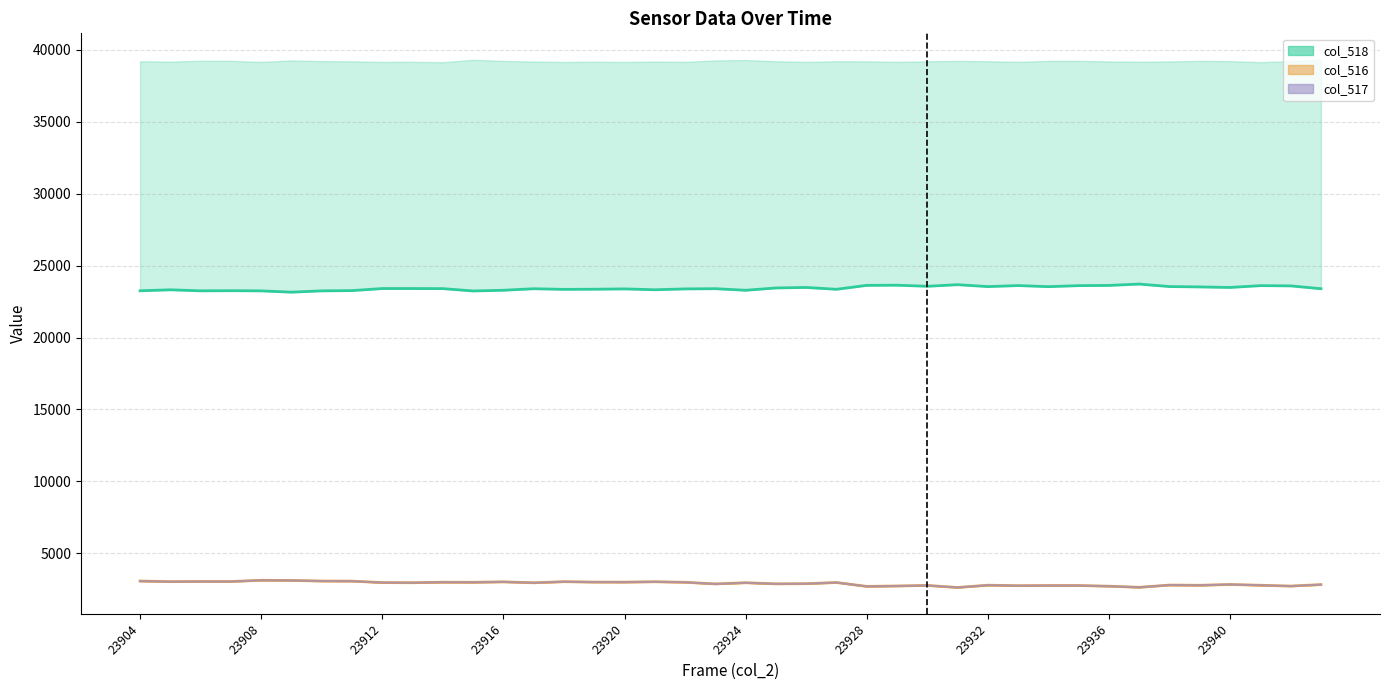

Reading right to left, list all the values displayed in this chart.

col_518 (line): 23396	23592	23609	23483	23520	23545	23719	23625	23609	23539	23614	23543	23675	23565	23639	23629	23355	23483	23448	23287	23397	23382	23323	23382	23360	23350	23394	23288	23239	23401	23408	23408	23264	23246	23156	23245	23257	23248	23320	23252
col_516 (line): 2817	2715	2772	2826	2771	2785	2629	2706	2753	2753	2742	2776	2617	2758	2722	2693	2962	2881	2870	2946	2865	2979	3015	2989	2992	3020	2944	3008	2978	2983	2949	2958	3058	3065	3107	3119	3032	3034	3023	3065
col_517: 2817	2715	2771	2825	2770	2785	2629	2705	2752	2752	2741	2776	2617	2758	2721	2692	2962	2881	2869	2946	2864	2979	3014	2989	2991	3020	2944	3007	2978	2982	2949	2958	3056	3065	3105	3119	3031	3033	3022	3064